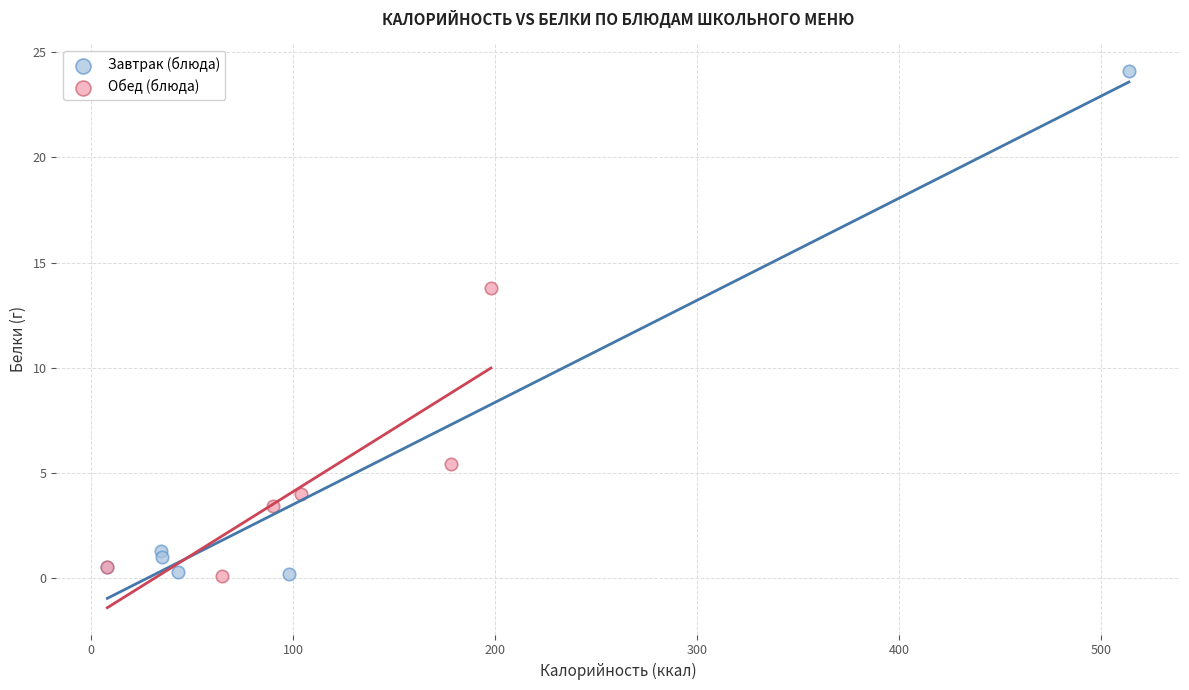

Which series reaches the maximum Y coordinate?

Завтрак (блюда)